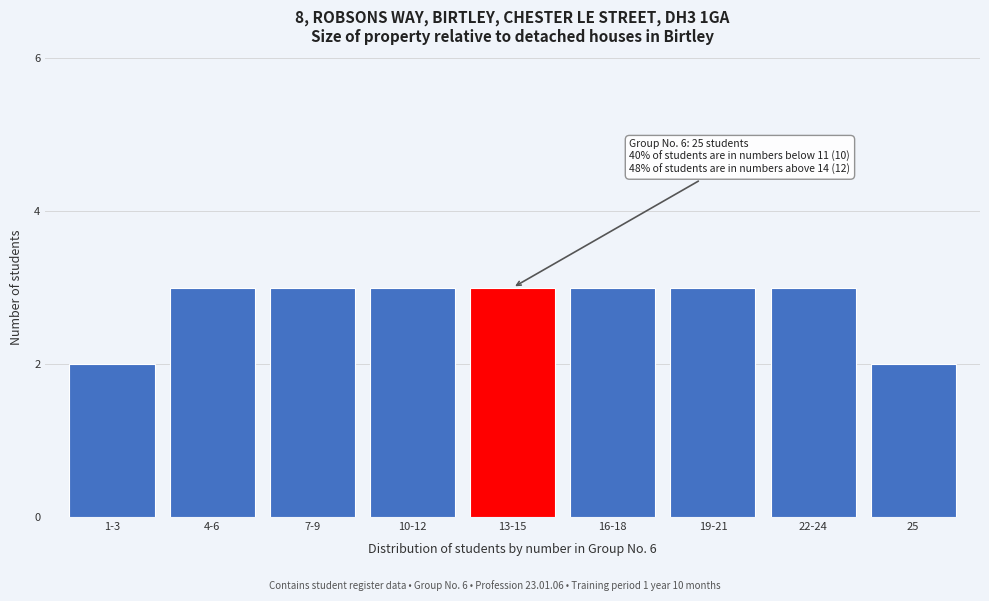

Reading left to right, list all the values displayed in this chart.

1-3=2	4-6=3	7-9=3	10-12=3	13-15=3	16-18=3	19-21=3	22-24=3	25=2